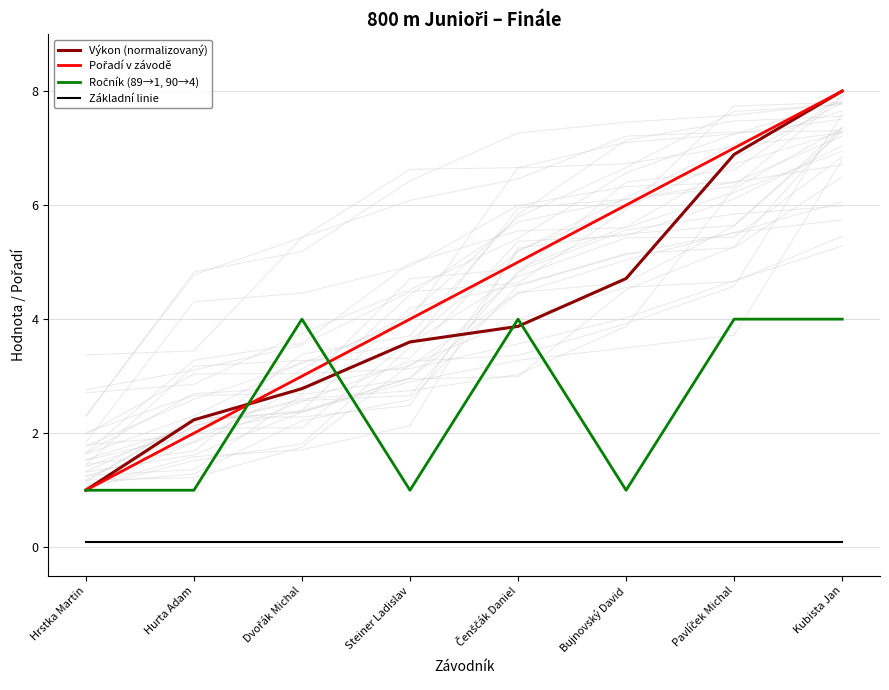

How many lines are shown in the chart?

4